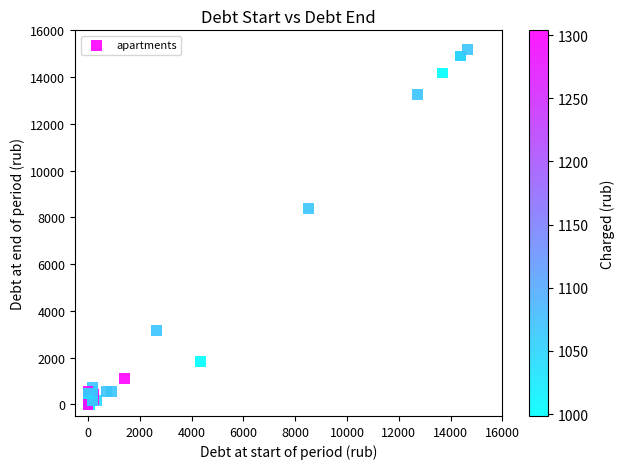

What Y value in the scatter plot is closest to 7586?

8364.0